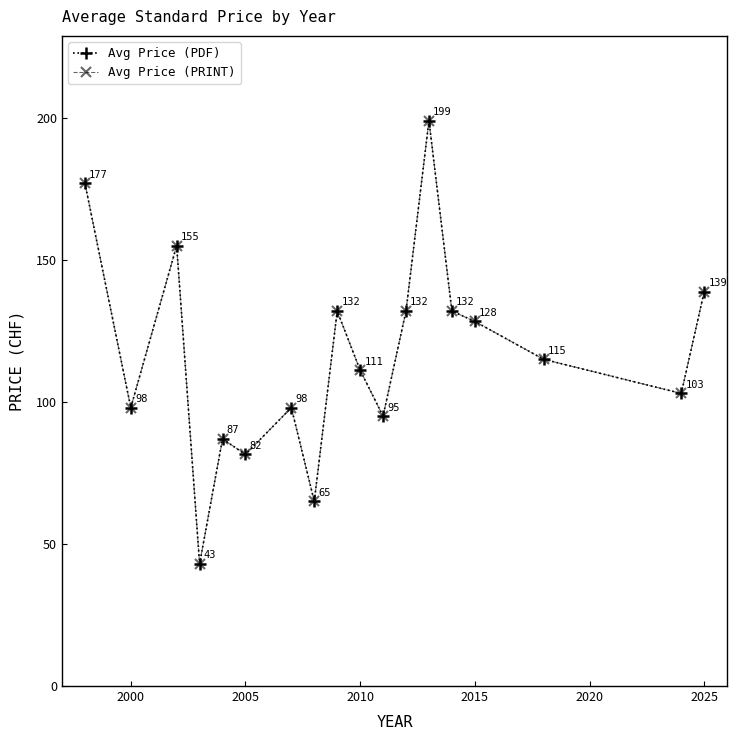

Reading left to right, list all the values displayed in this chart.

Avg Price (PDF): 177.0	98.0	155.0	43.0	87.0	81.5	98.0	65.0	132.0	111.2	95.0	132.0	199.0	132.0	128.3	115.0	103.0	138.8
Avg Price (PRINT): 177.0	98.0	155.0	43.0	87.0	81.5	98.0	65.0	132.0	111.2	95.0	132.0	199.0	132.0	128.3	115.0	103.0	138.8